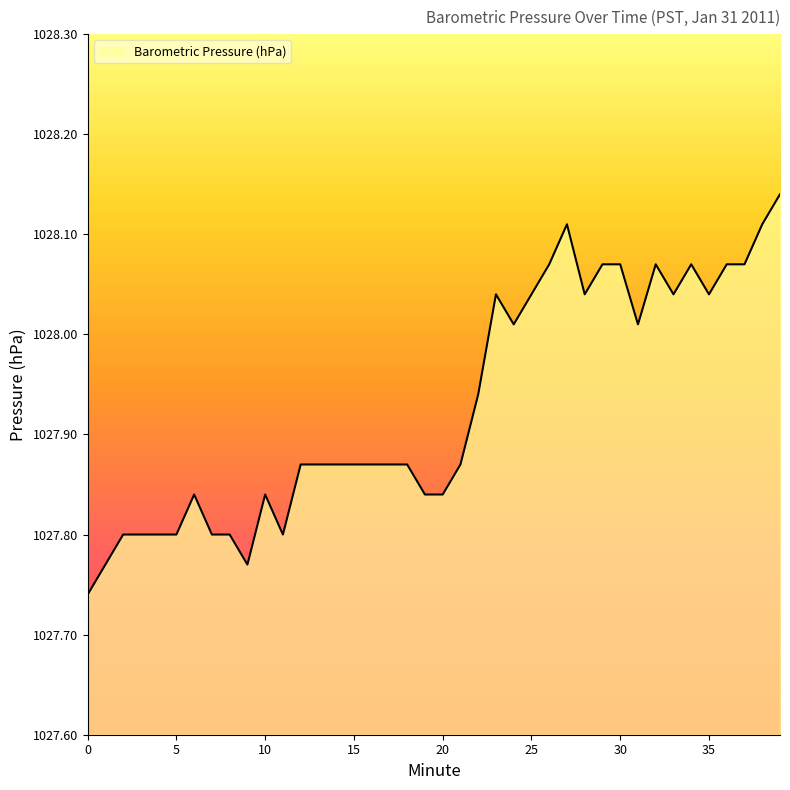

How many categories are shown in the chart?

40